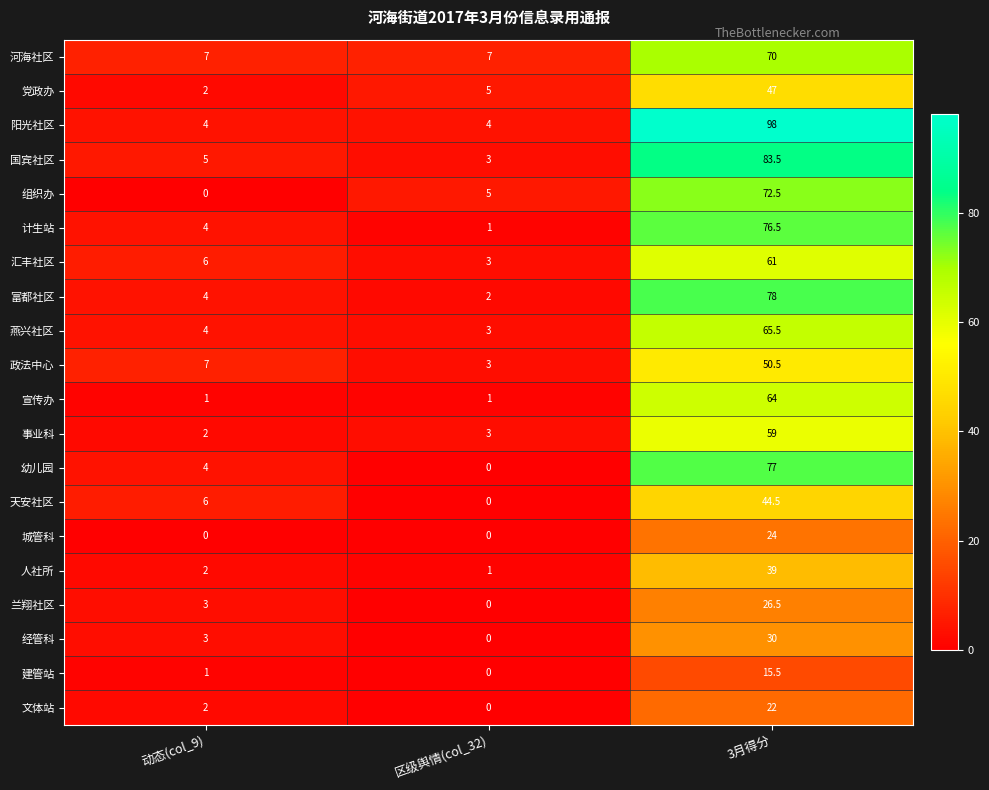

What is the spread (max minus min) of values at 动态(col_9)?

7.0